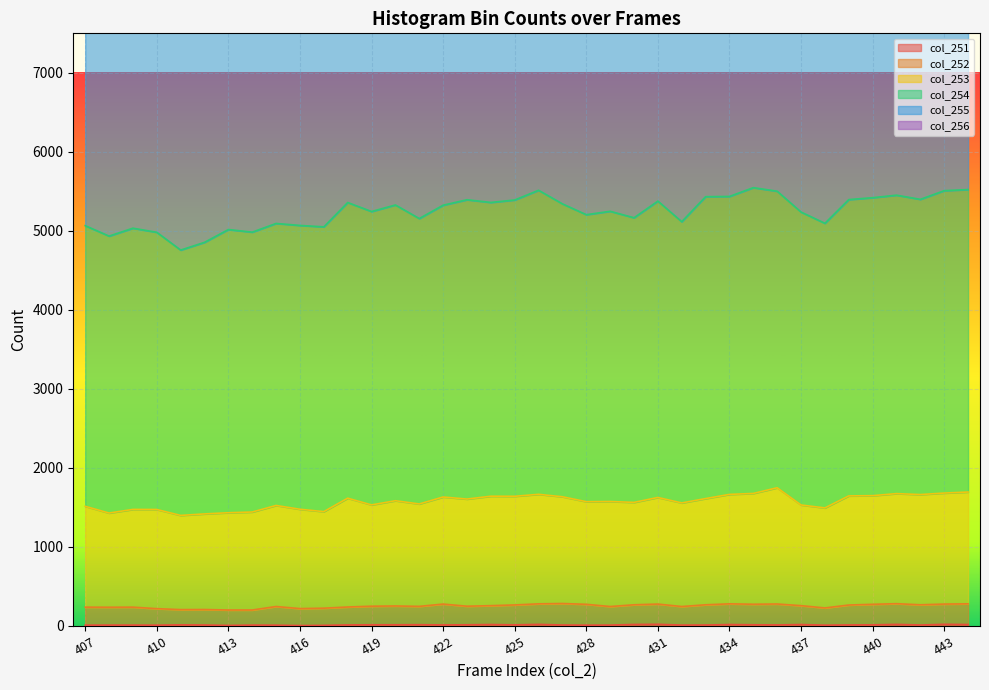

At how many categories does at least one series exceed 63?

38